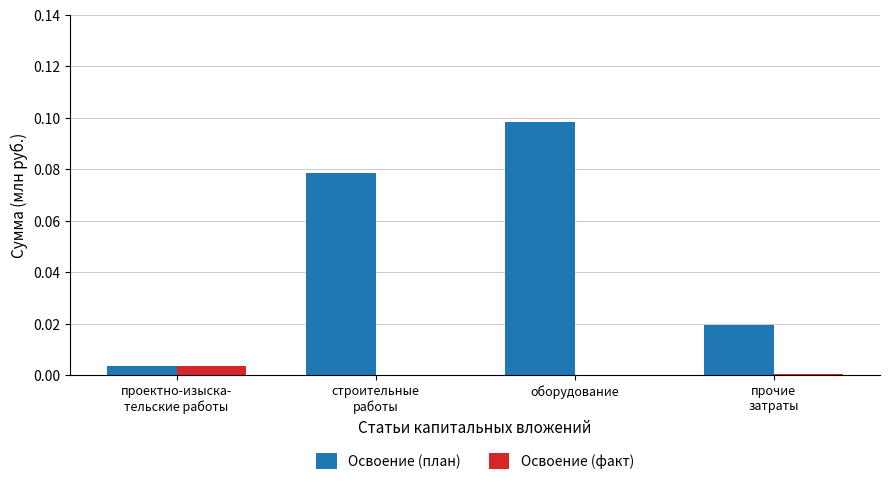

Which series changed the most between строительные
работы and оборудование?

Освоение (план)